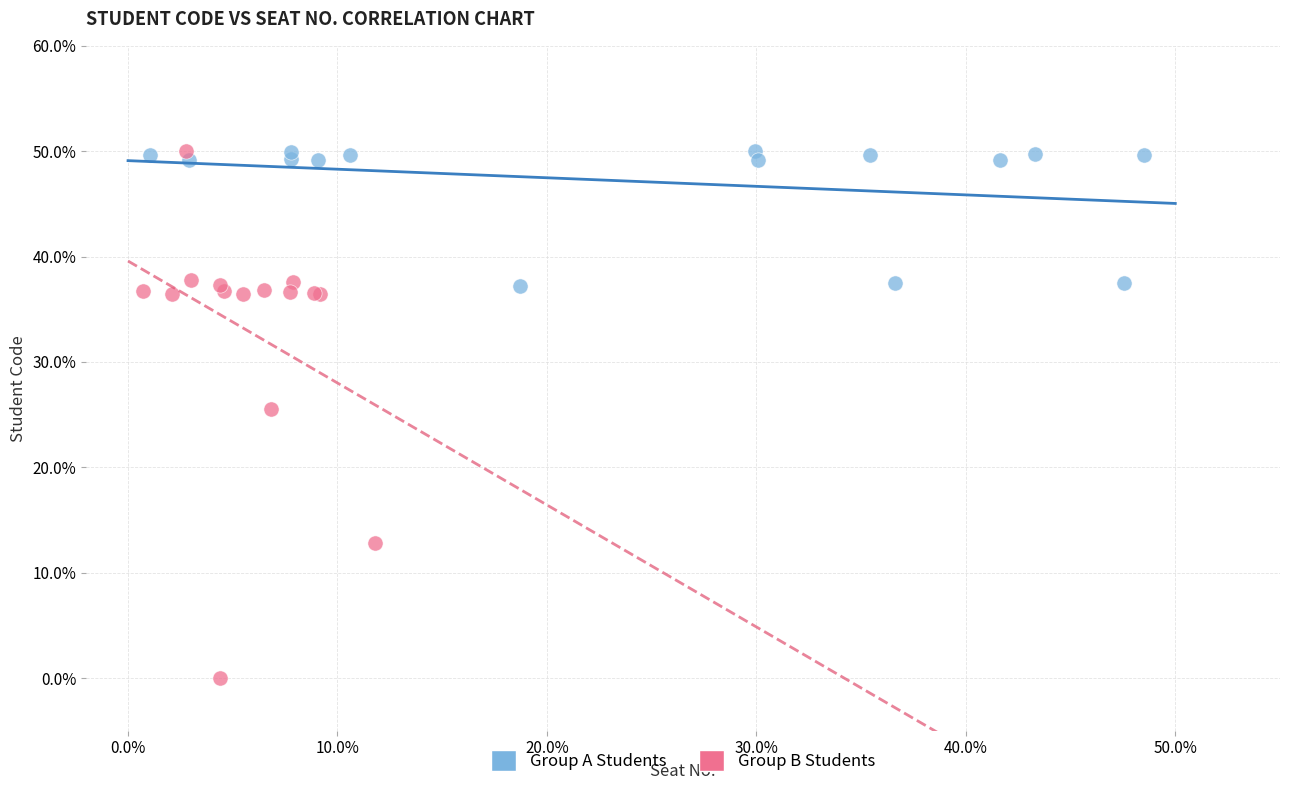

Which series reaches the minimum Y coordinate?

Group B Students